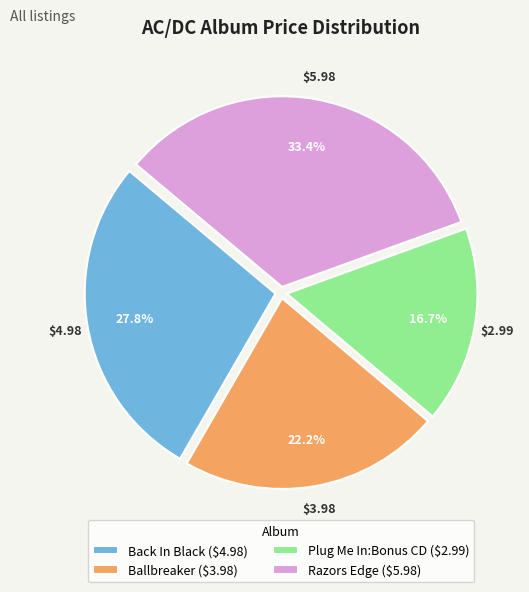

Approximately how many times larger is the value at Back In Black compared to Ballbreaker?

1.3